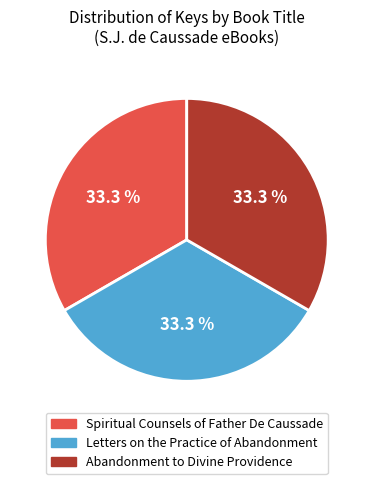

To the nearest percent, what is the average slice percentage?

33%